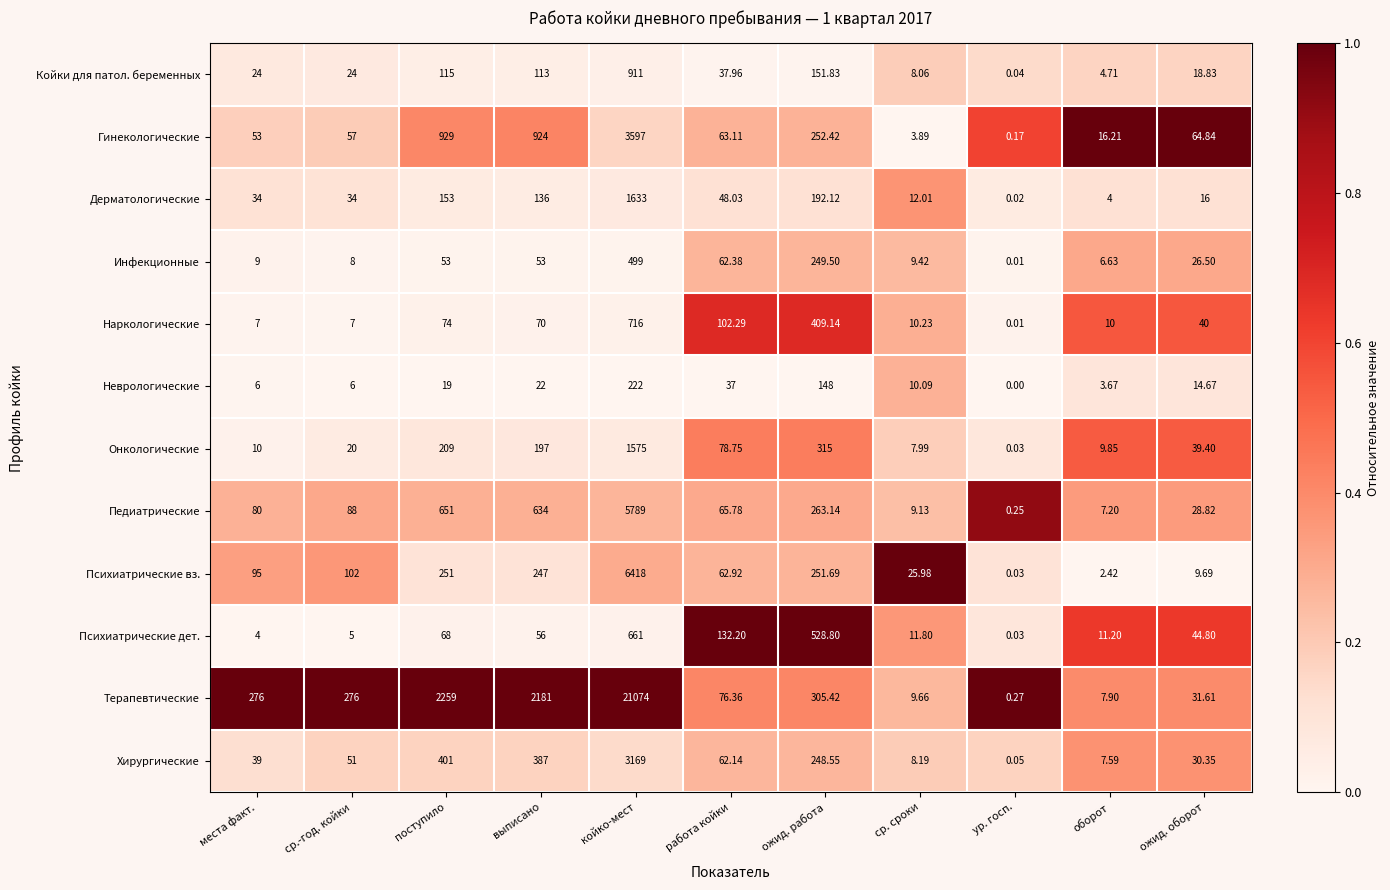

At which category is the sum across all series the highest?

койко-мест